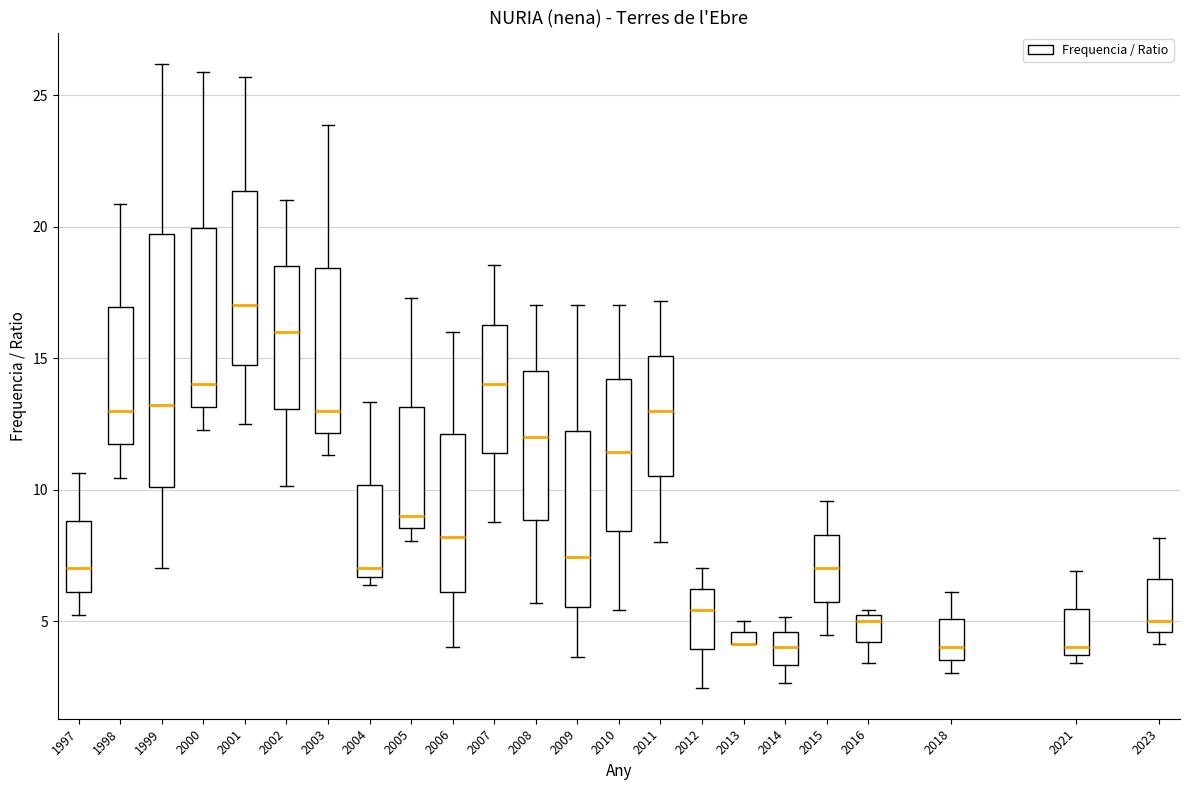

Which box is the tallest, from its lower edge to its upper edge?

1999